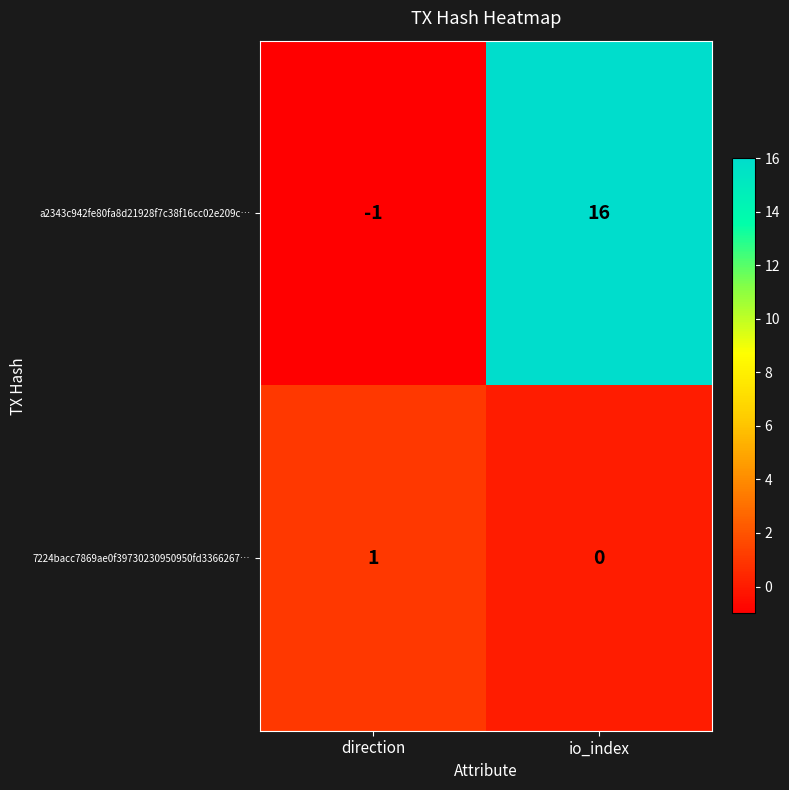

Which label corresponds to the largest value in the chart?

io_index